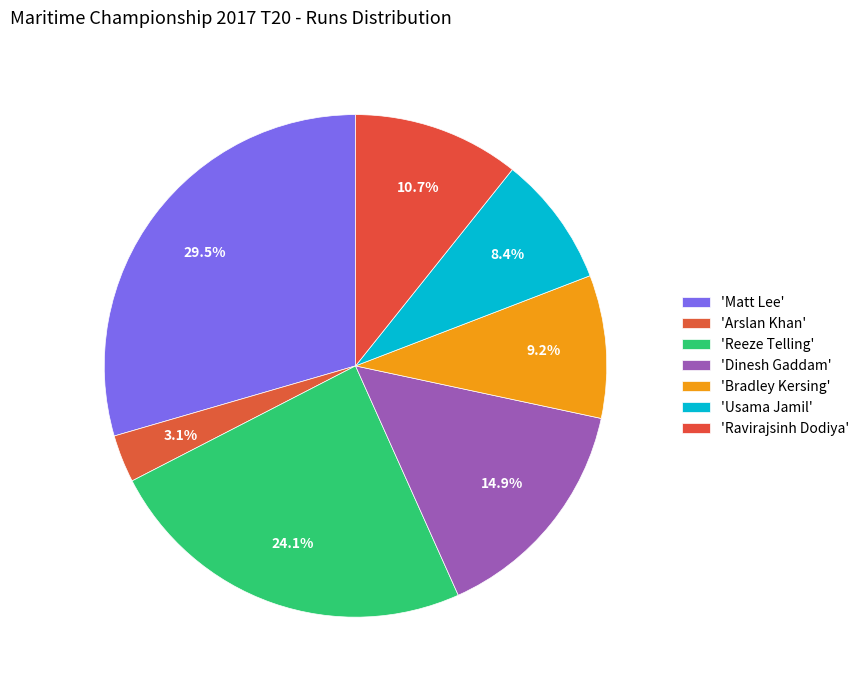

How many slices are in this pie chart?

7